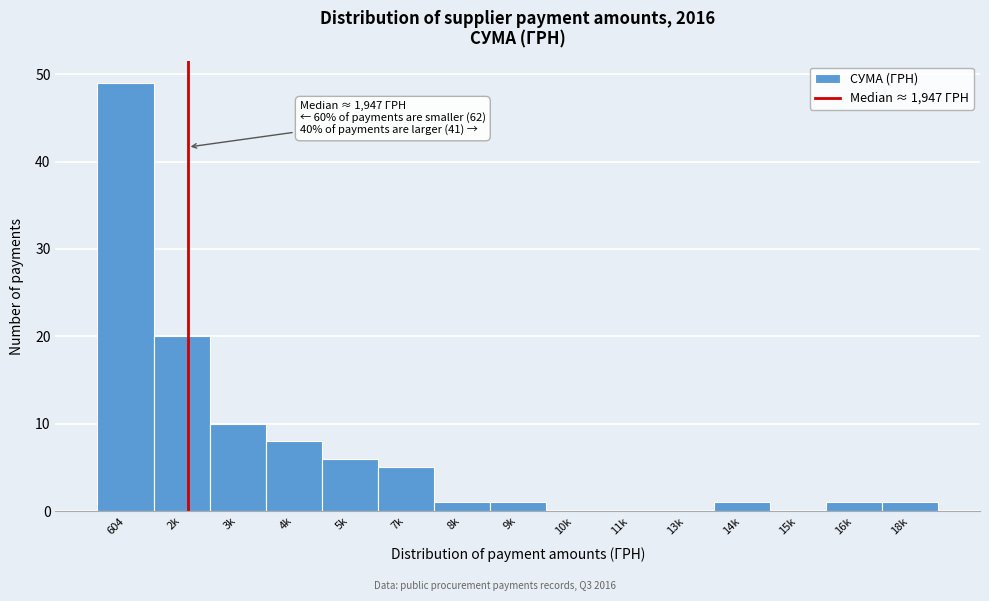

Reading left to right, transcribe all the data shown in this chart.

604=49	2k=20	3k=10	4k=8	5k=6	7k=5	8k=1	9k=1	10k=0	11k=0	13k=0	14k=1	15k=0	16k=1	18k=1